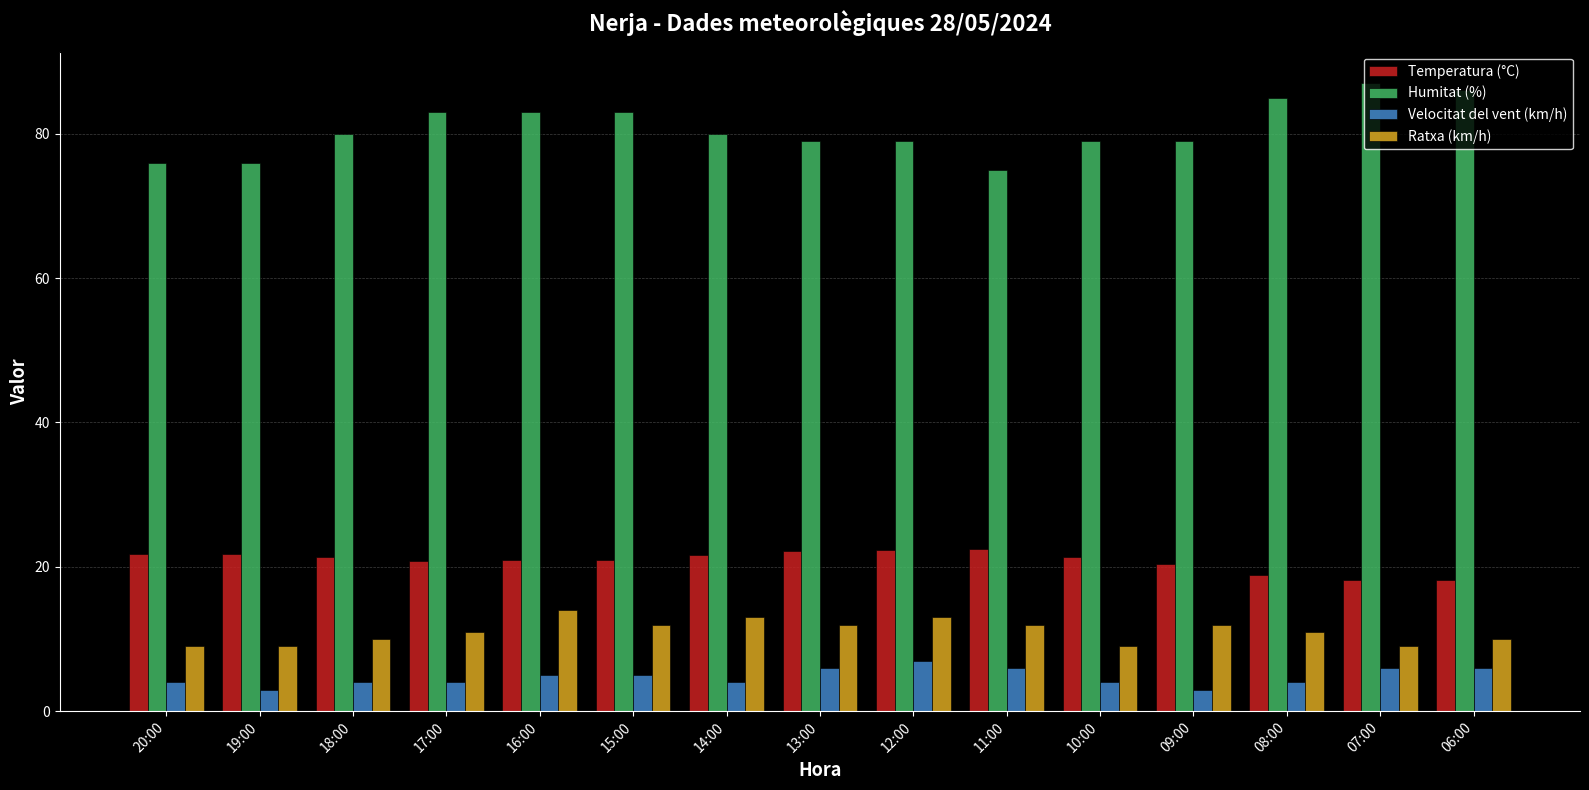

Count the number of categories in the chart.

15